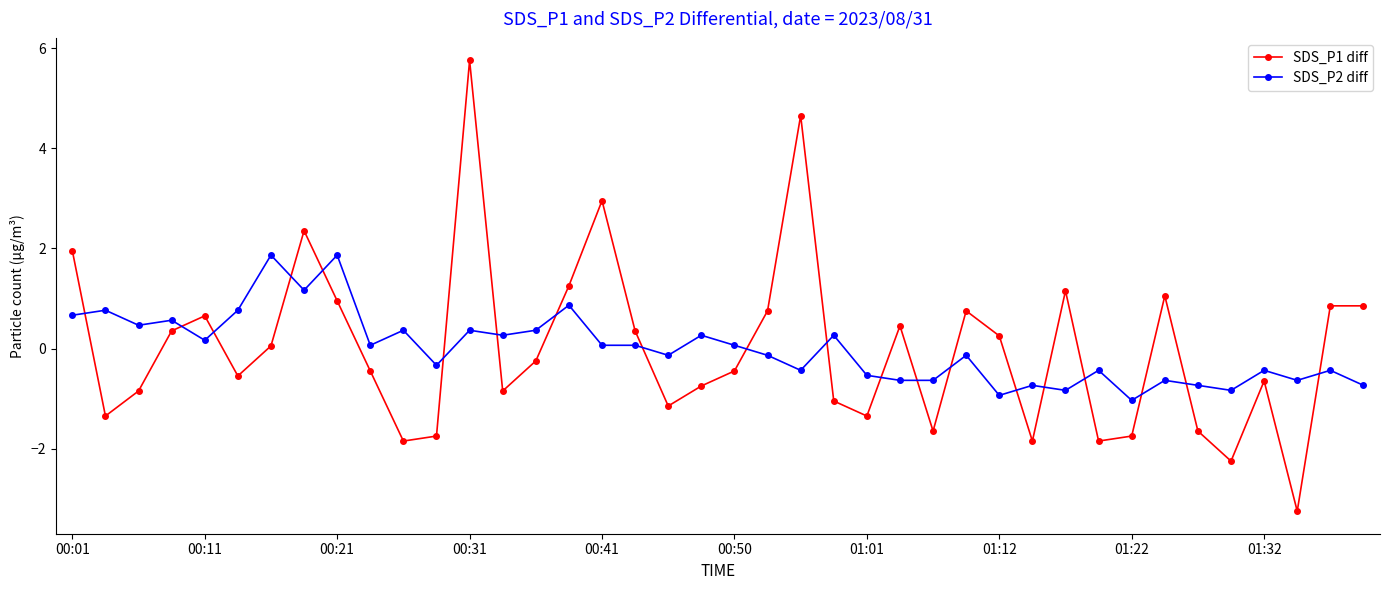

List the series in order of their peak value, lowest first.

SDS_P2 diff, SDS_P1 diff